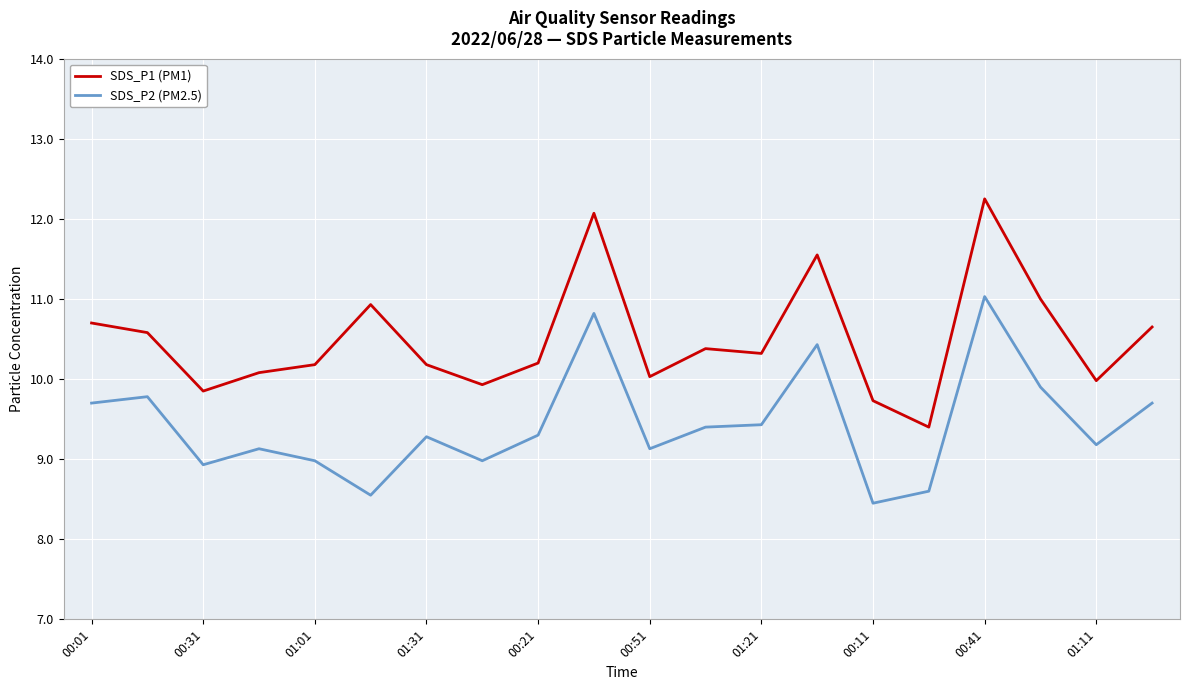

Which series has the widest spread of values?

SDS_P1 (PM1)